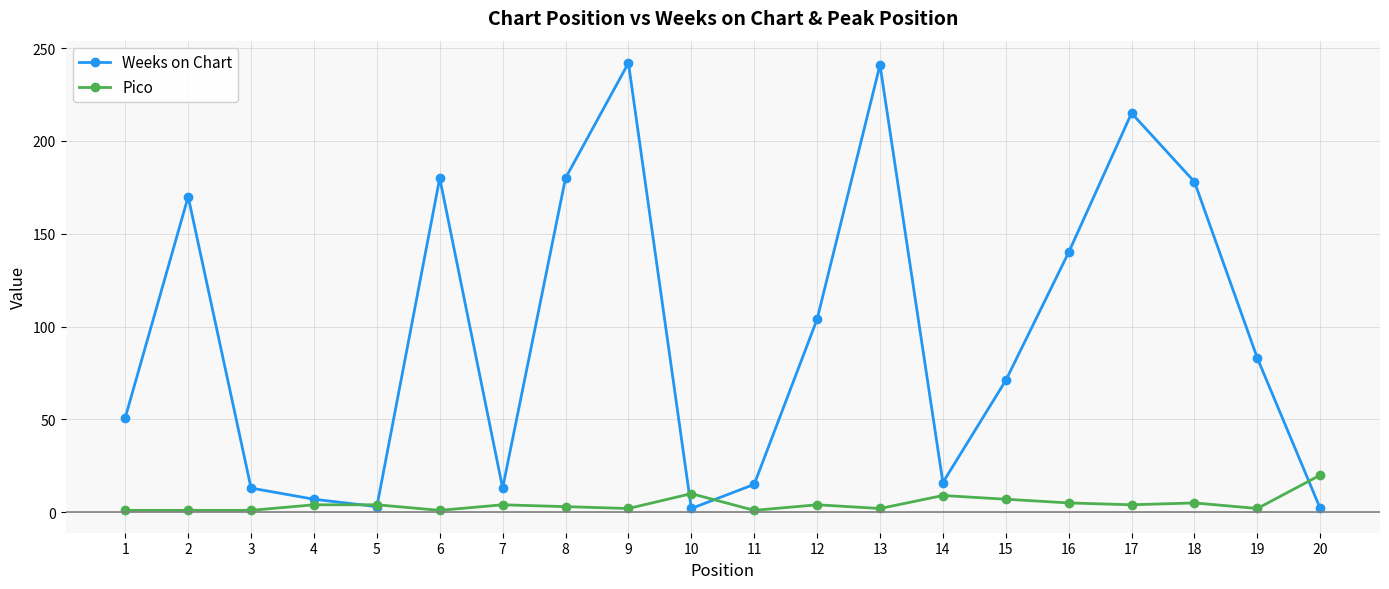

Rank the series by their maximum value, from highest to lowest.

Weeks on Chart, Pico